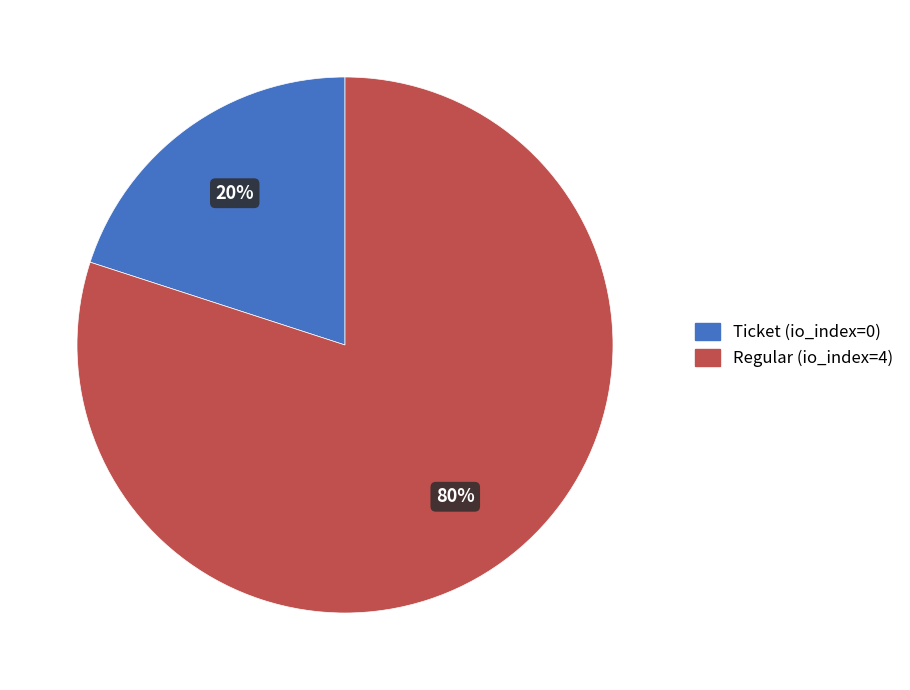

Does Ticket (io_index=0) represent more than half of the total?

No